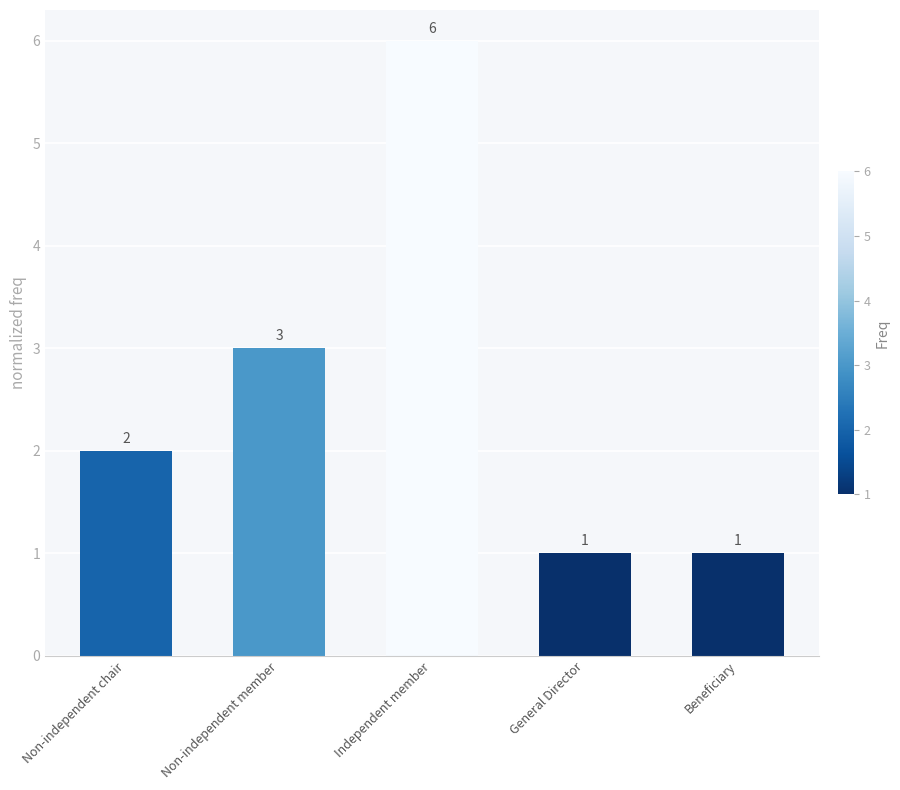

What is the average value?

3